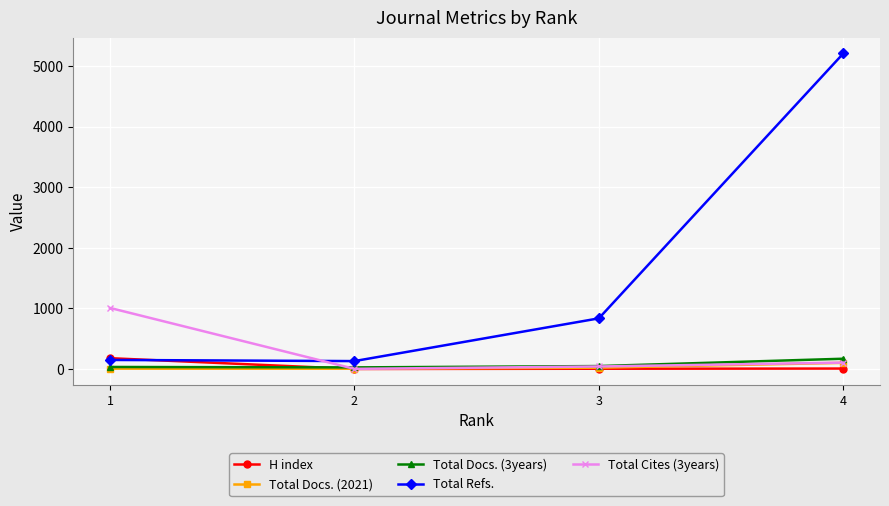

Is the value of Total Docs. (2021) at 1 greater than the value of H index at 1?

No